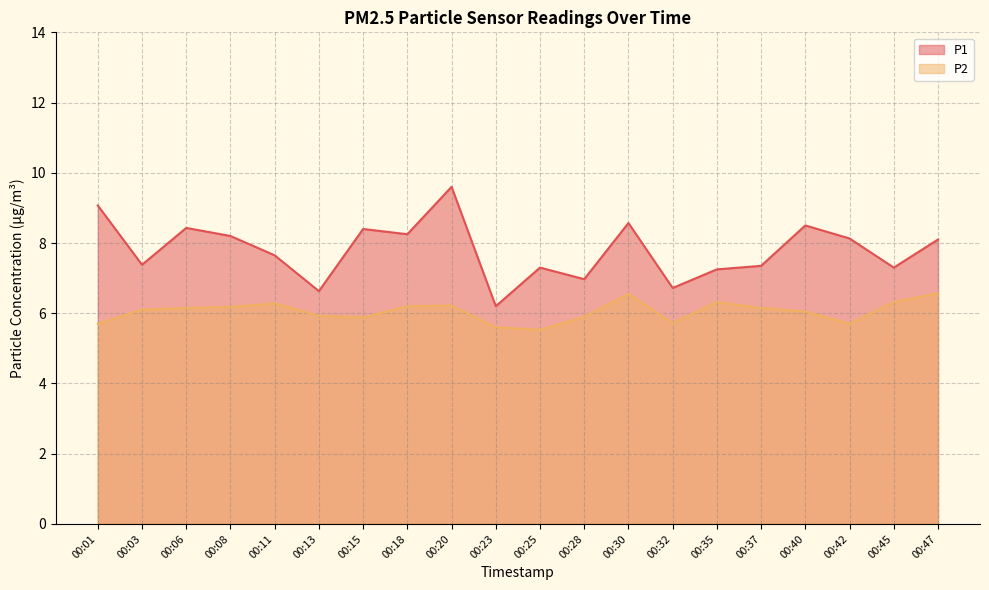

Which category has the lowest value across all series?

00:25